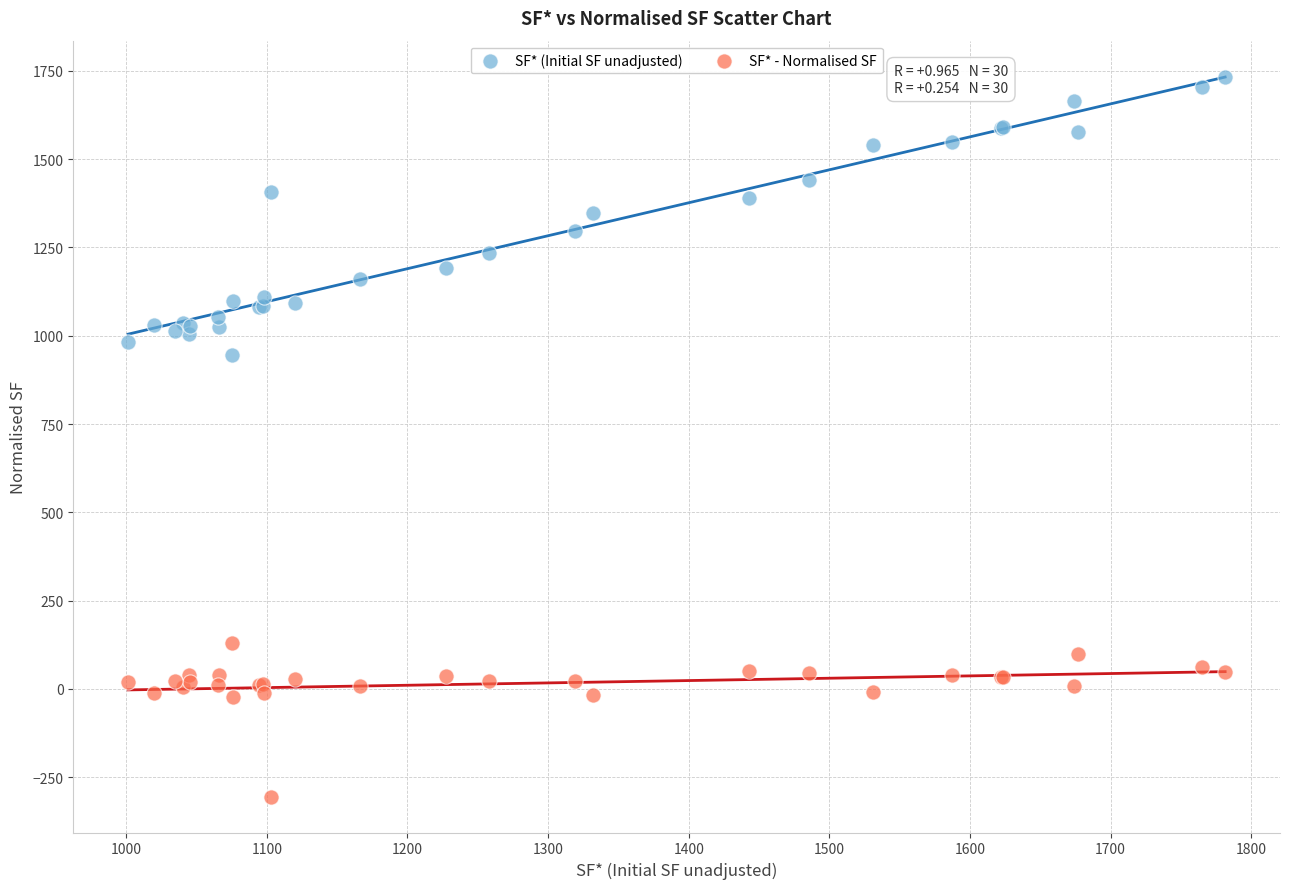

Across all series, what Y value is closest to 714?

944.6